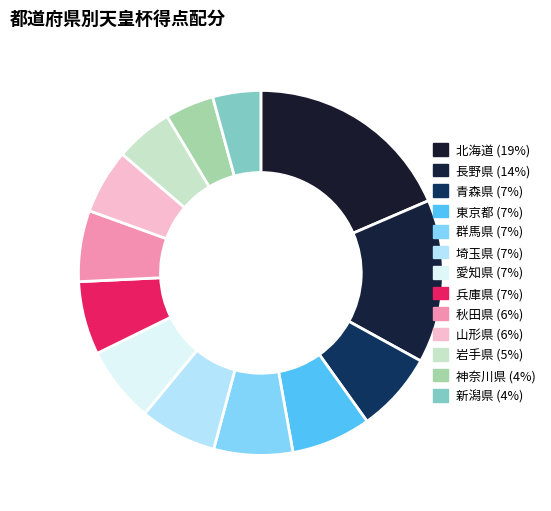

To the nearest percent, what is the combined percentage of 埼玉県 and 兵庫県?

13%